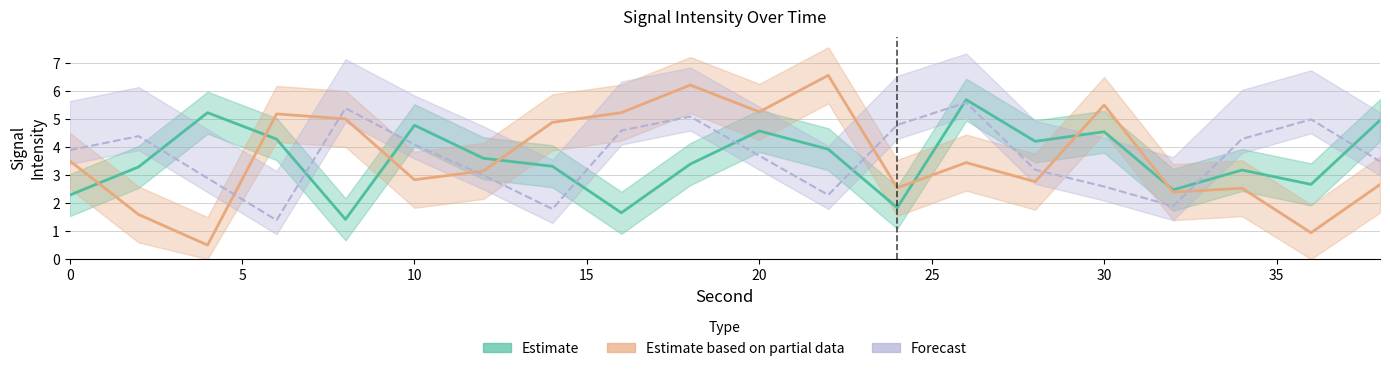

How many times do Forecast and Estimate based on partial data cross each other?

6